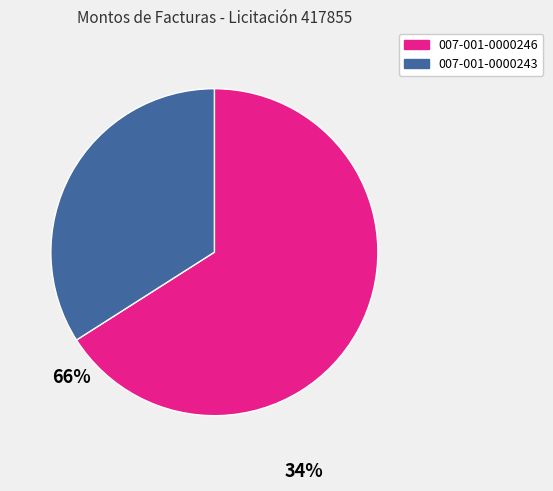

The 007-001-0000243 slice represents 29% of the pie. True or false?

False